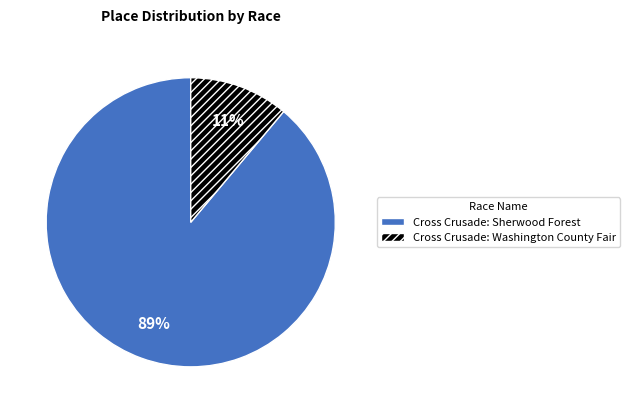

Is there any slice that represents more than half of the pie?

Yes